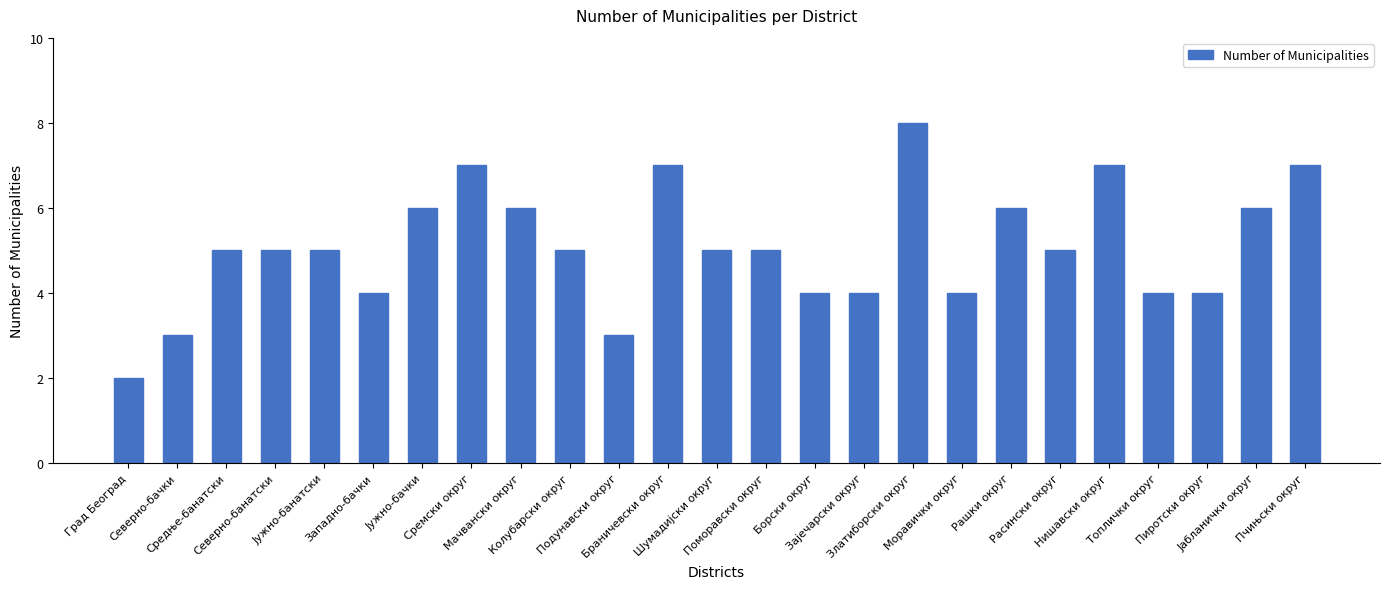

Does the chart contain any negative values?

No